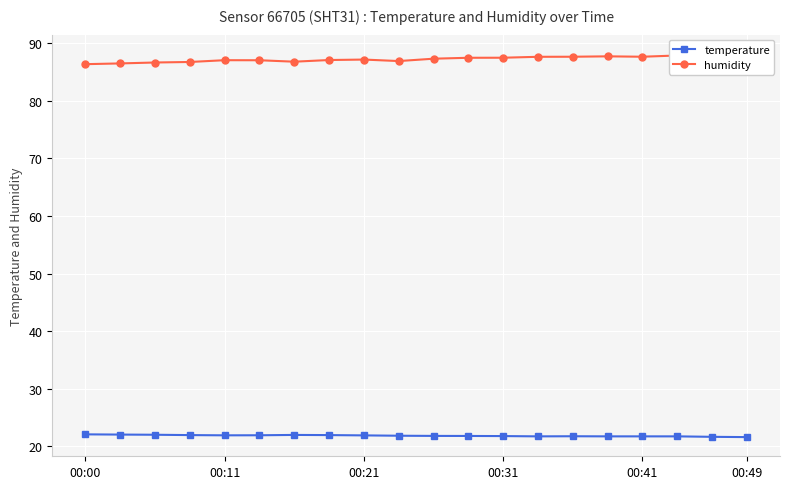

What is the minimum value for temperature?

21.6